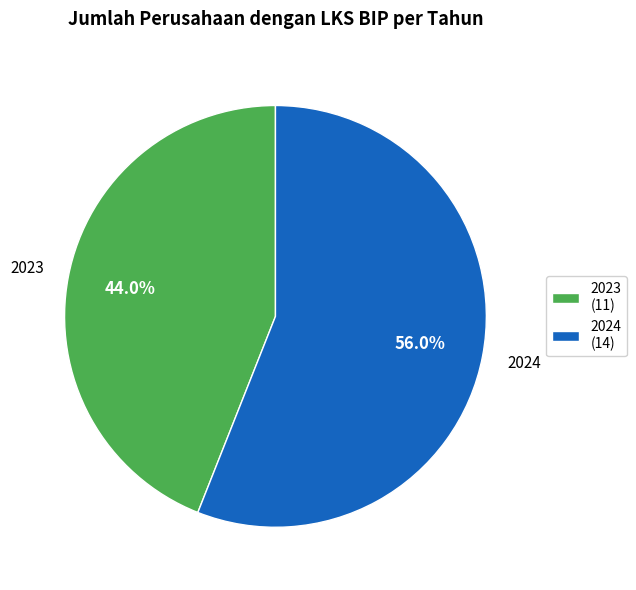

Is there any slice that represents more than half of the pie?

Yes